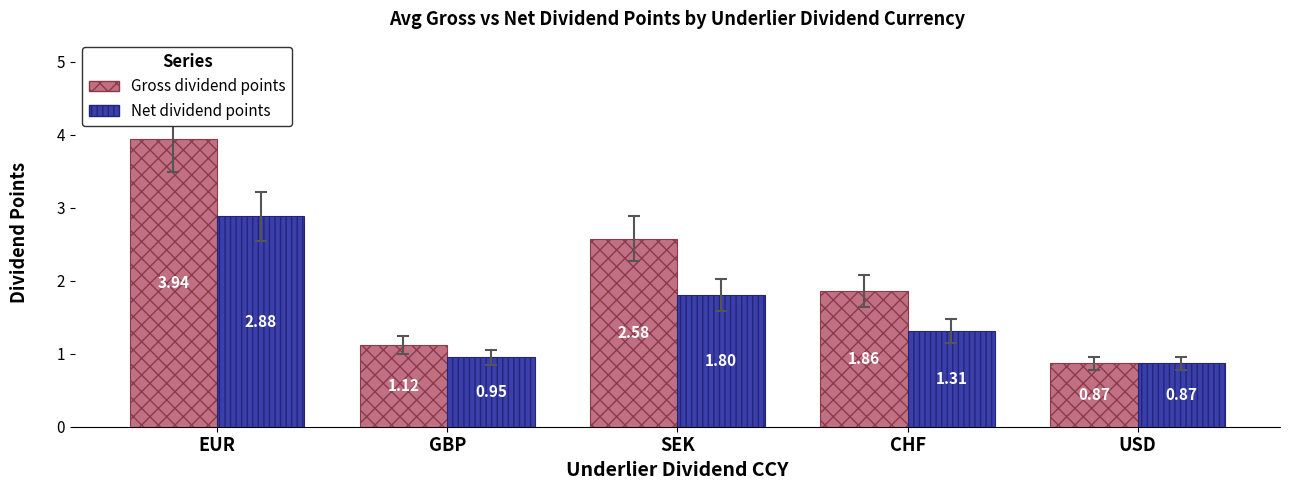

How many values in the Gross dividend points series are below 1?

1